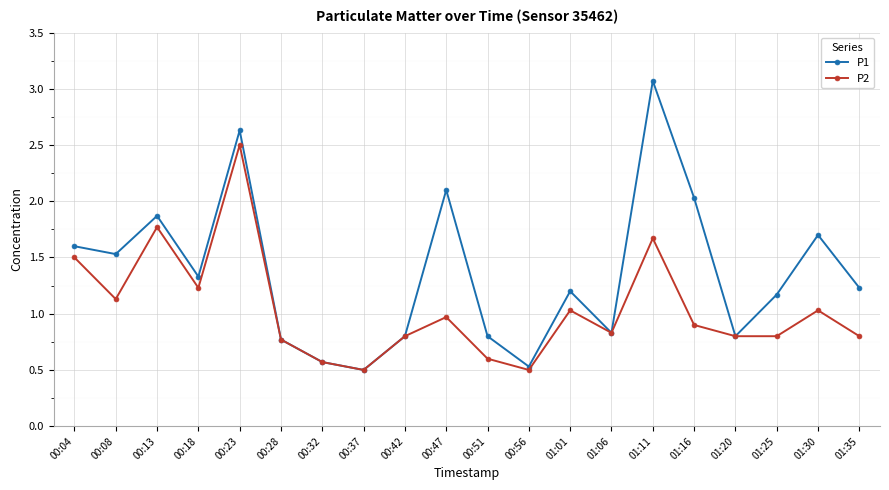

What is the spread (max minus min) of values at 00:18?

0.1